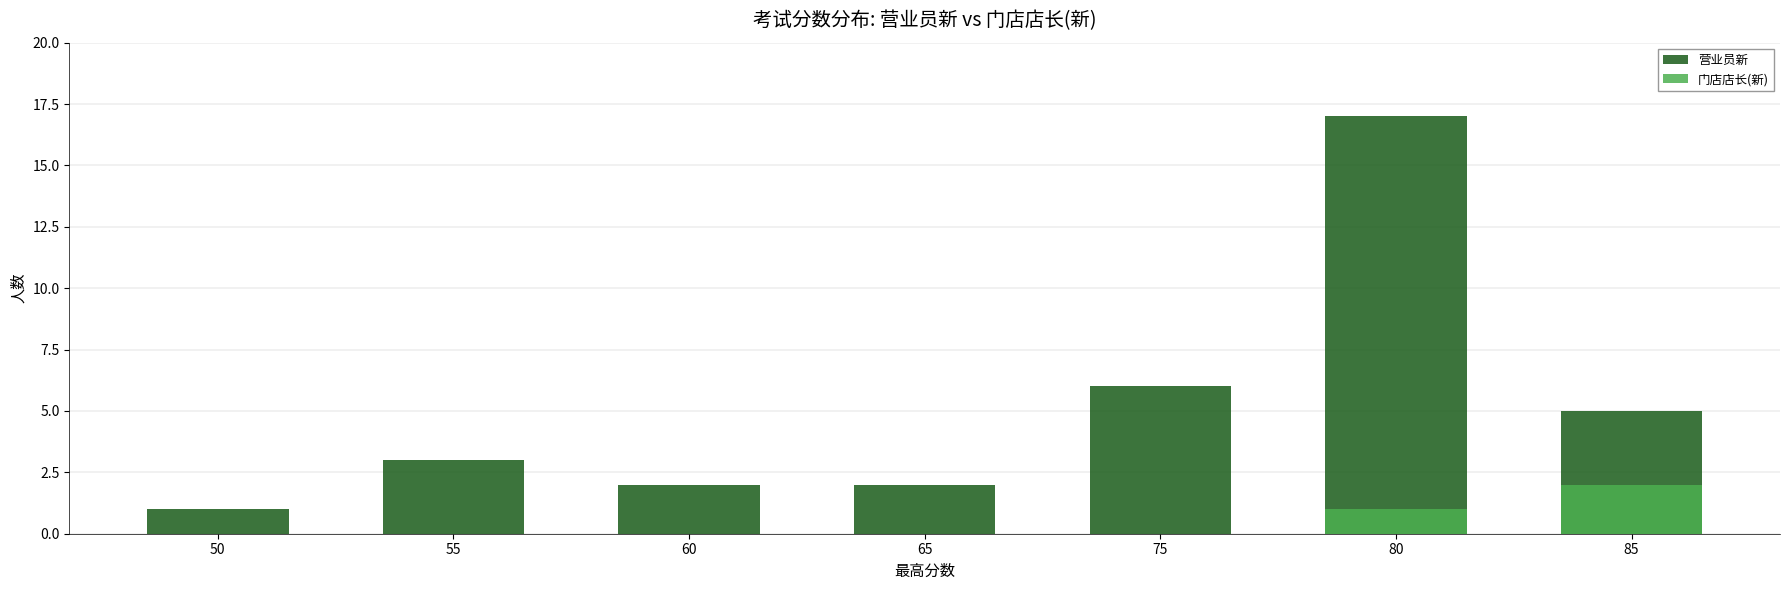

Is it true that 门店店长(新) equals 2 at 85?

True